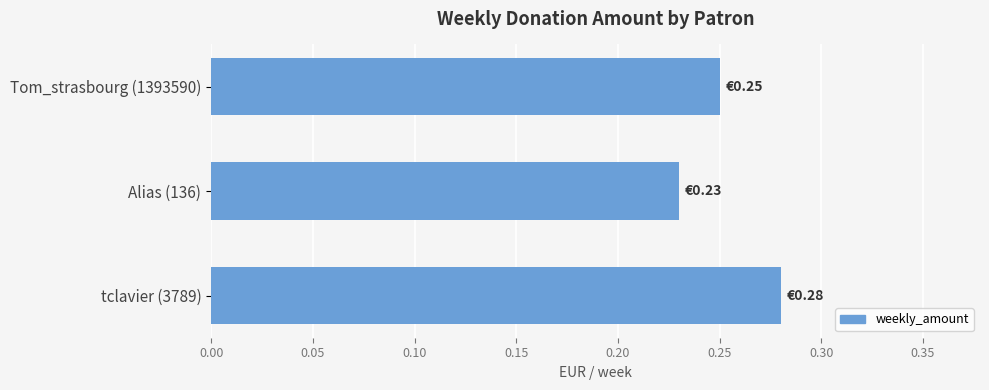

List the labels in order of value, largest first.

tclavier (3789), Tom_strasbourg (1393590), Alias (136)